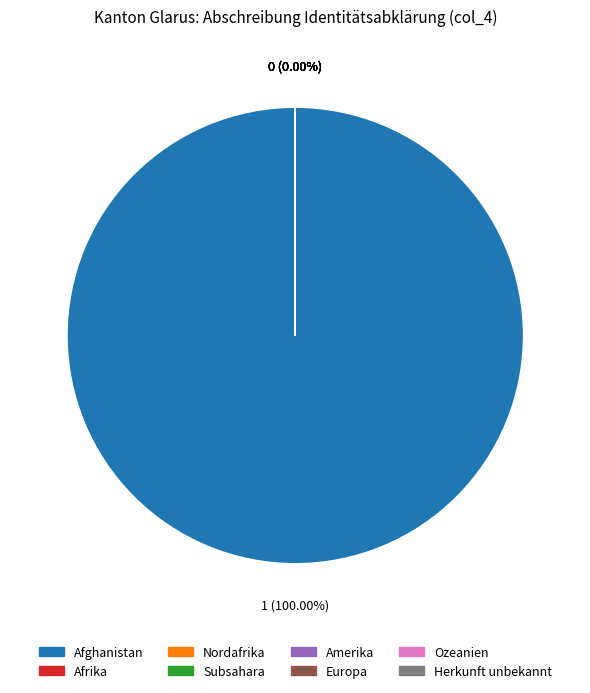

To the nearest percent, what is the average slice percentage?

10%